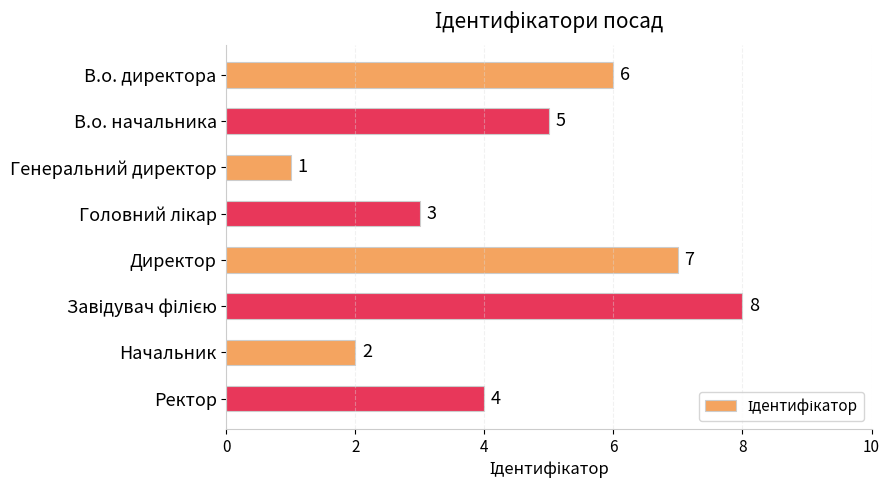

What is the sum of the values at Начальник and Ректор?

6